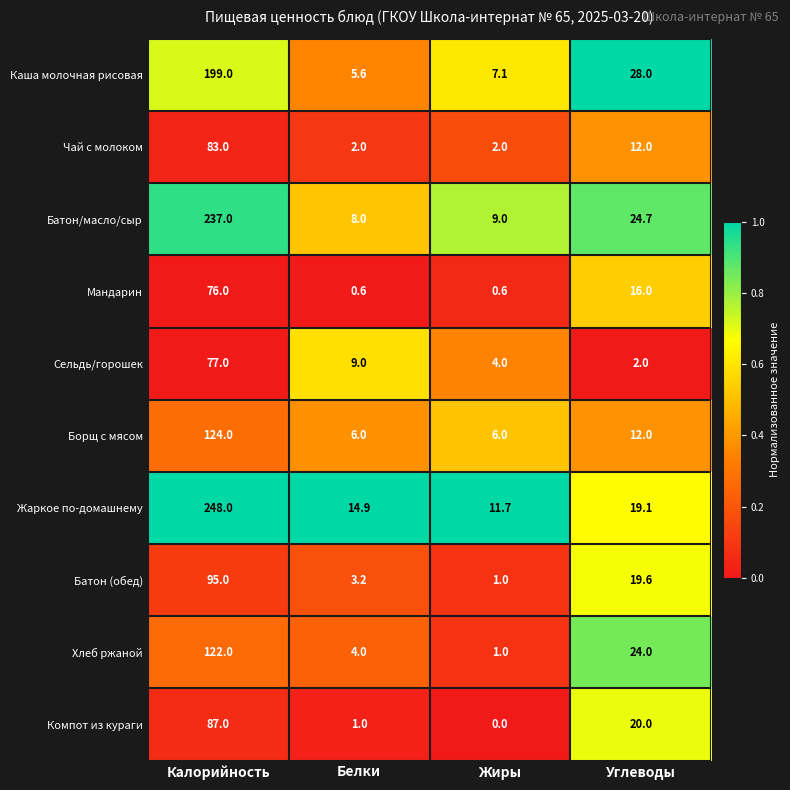

What is the difference between the highest and lowest values at Калорийность?

172.0